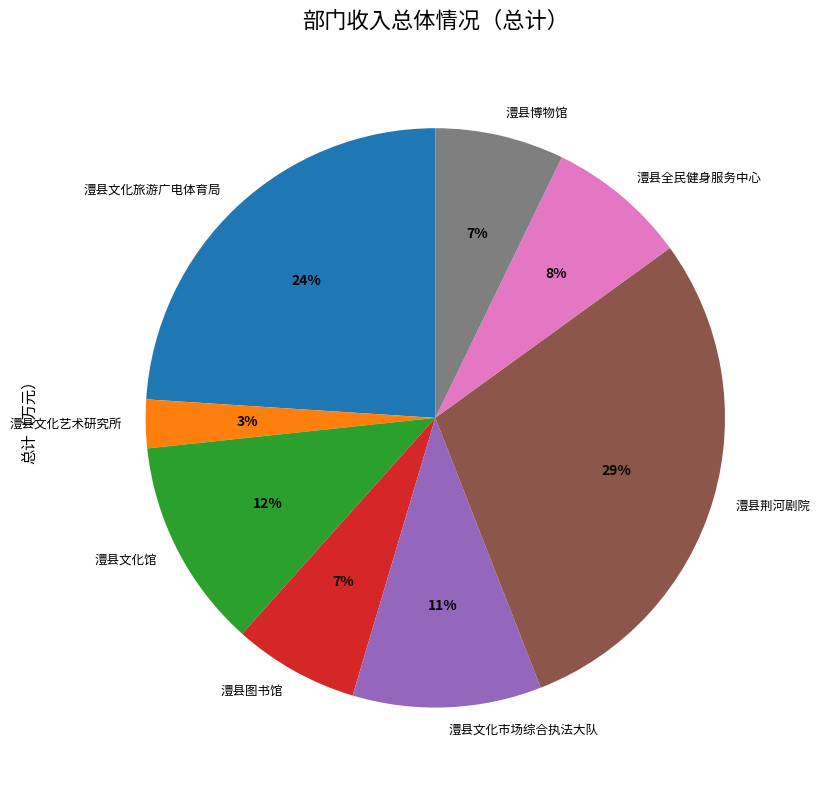

To the nearest percent, what is the difference between the 澧县文化旅游广电体育局 and 澧县博物馆 slice percentages?

17%